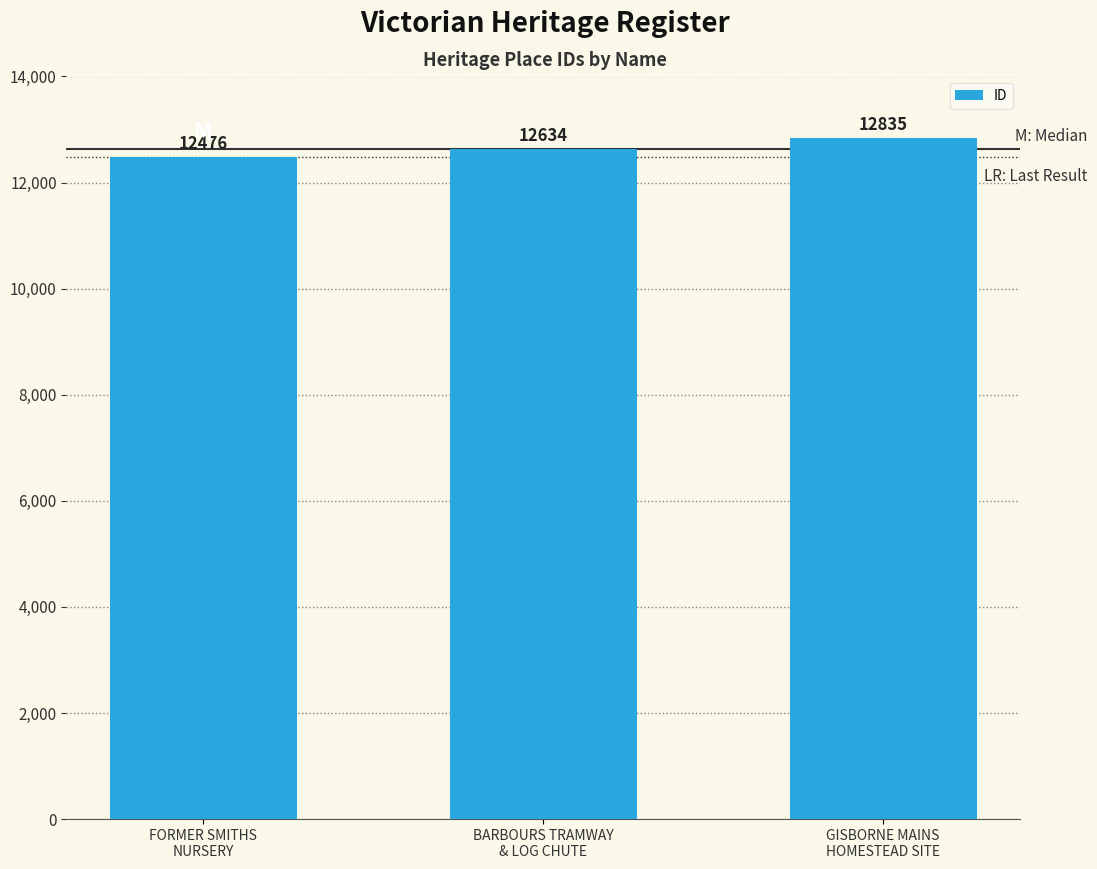

The value at BARBOURS TRAMWAY
& LOG CHUTE is 12634. True or false?

True